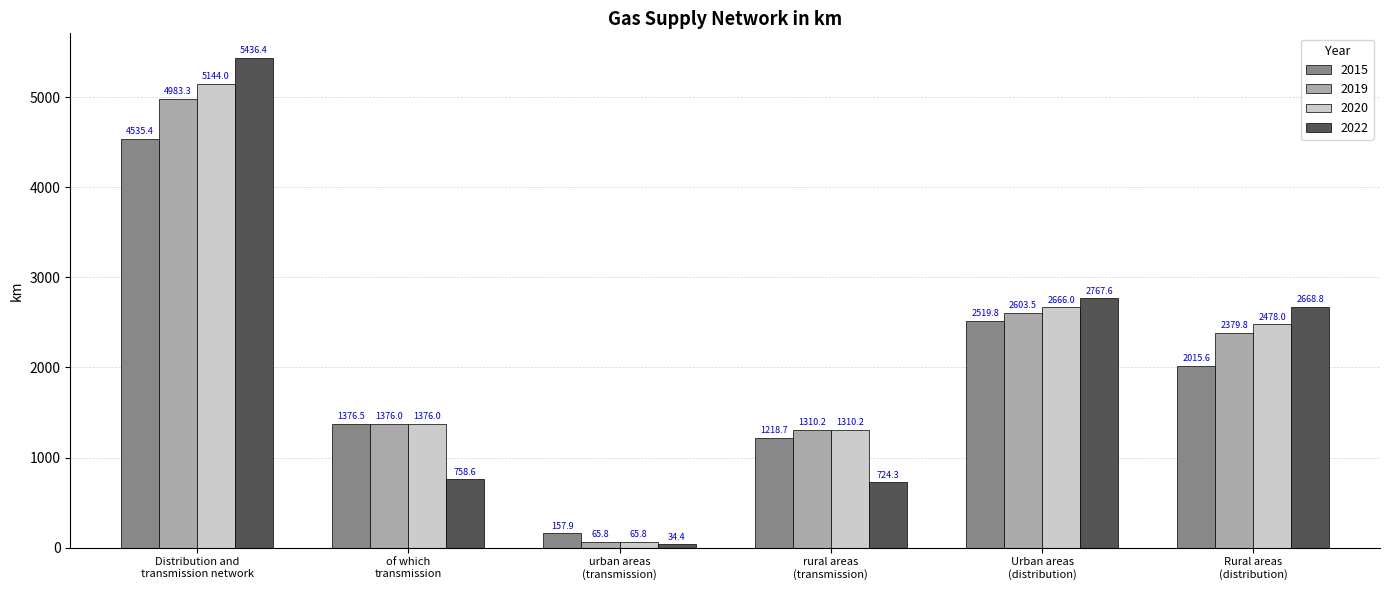

What is the highest value of the 2020 series?

5144.0